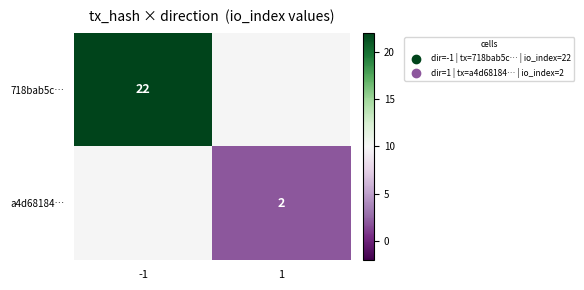

The value of 718bab5c… at -1 is 22. True or false?

True